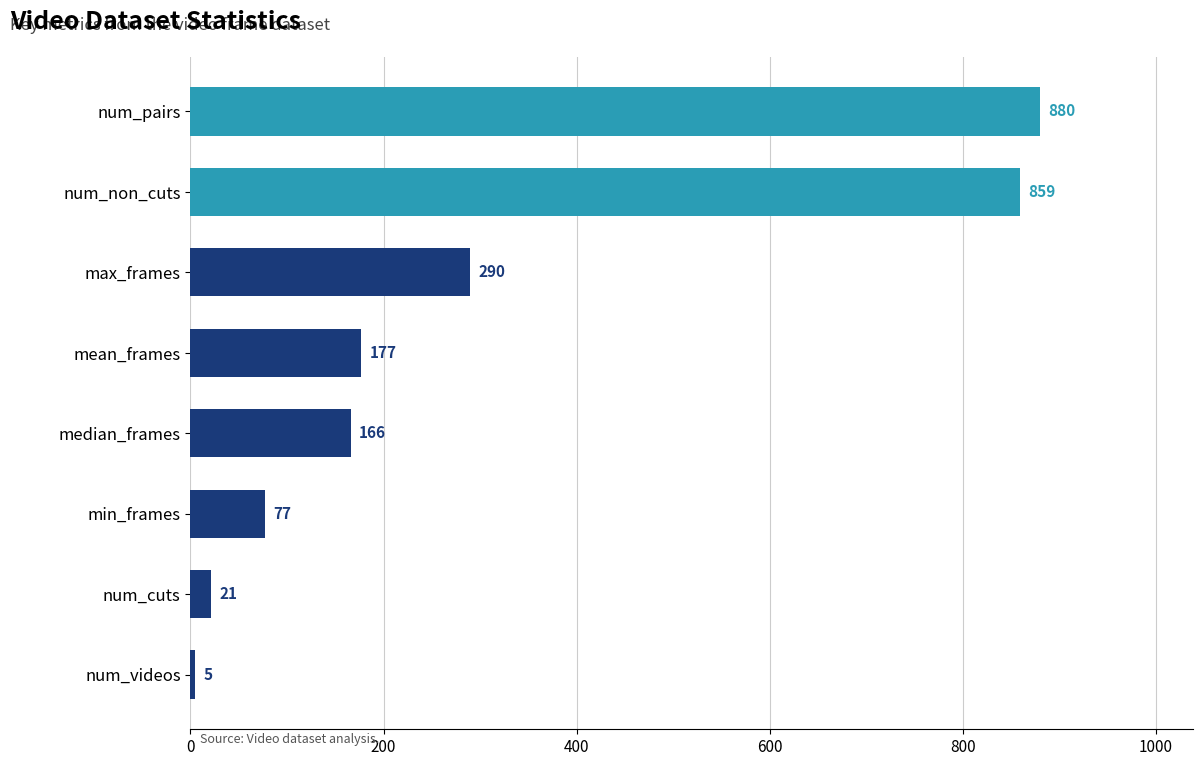

What position from the bottom is mean_frames?

5